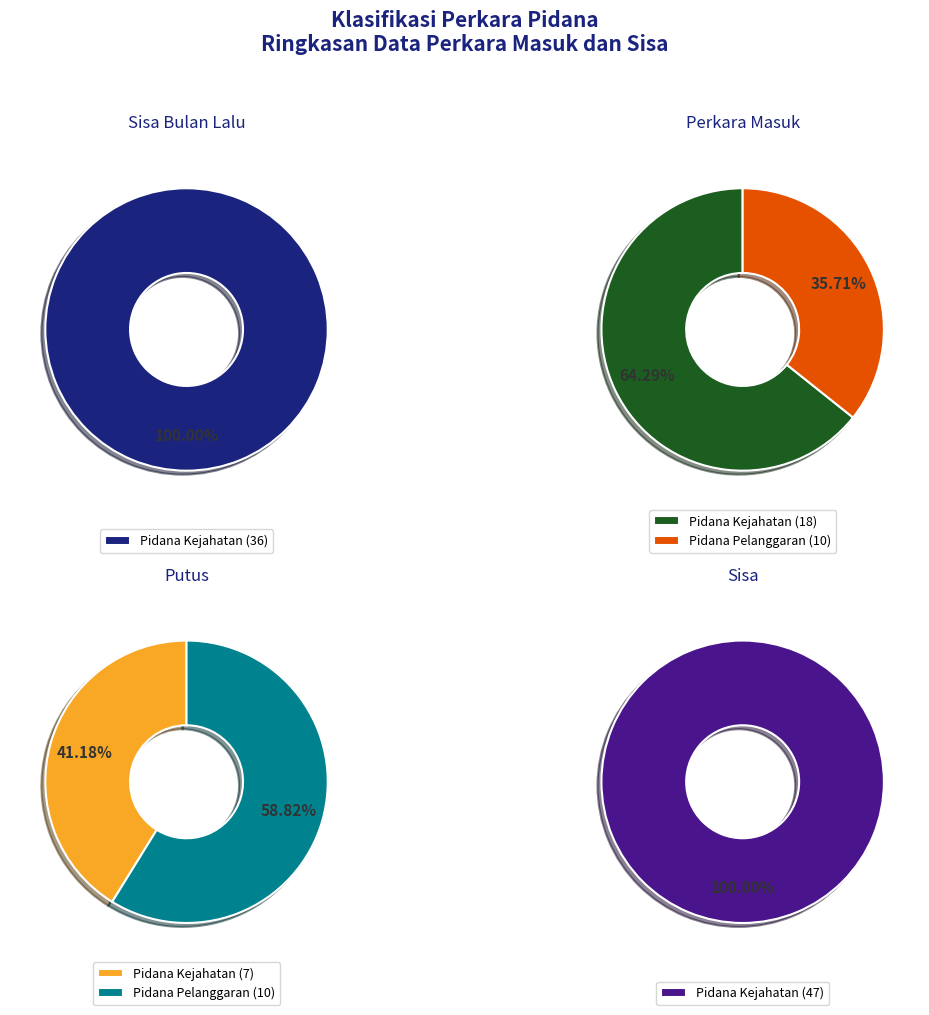

Count the number of slices in the pie.

2